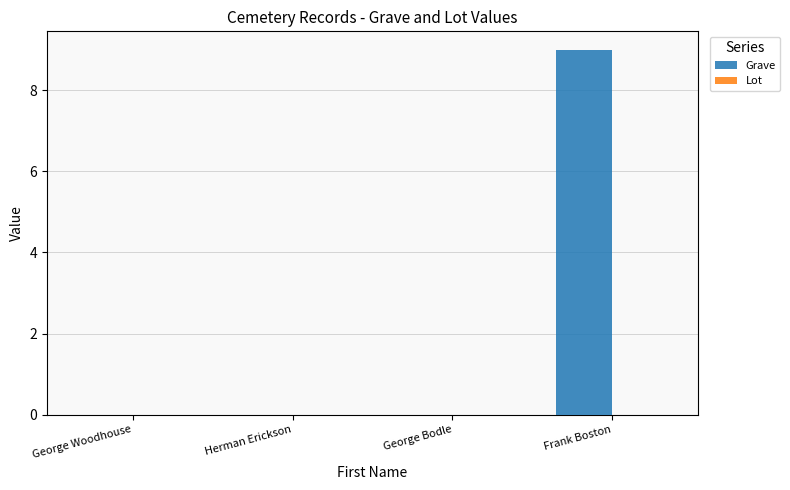

Are the bars horizontal?

No